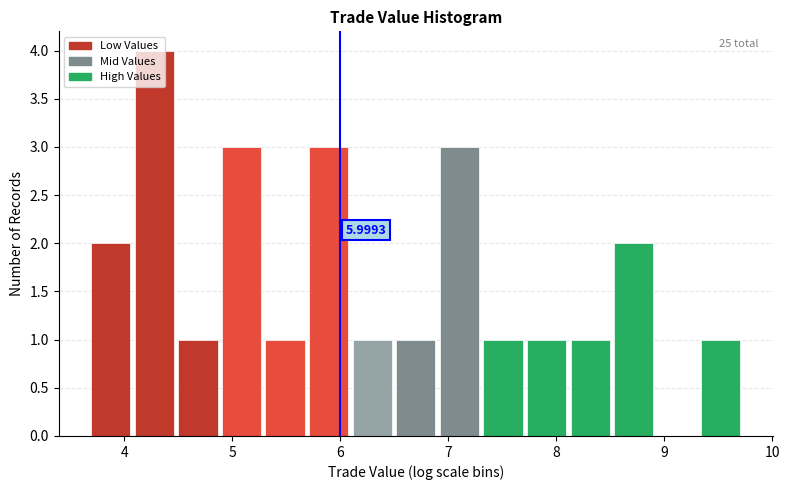

Which range on the x-axis has the tallest bar?

4.1 to 4.5